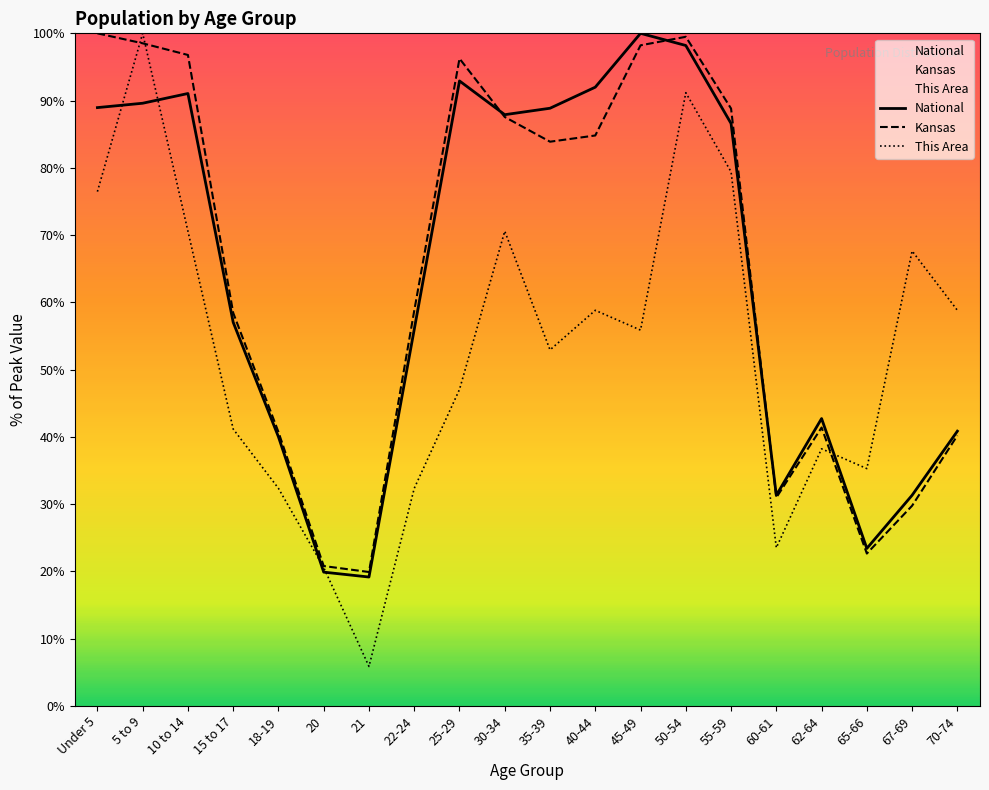

List the series in order of their peak value, highest first.

National, Kansas, This Area